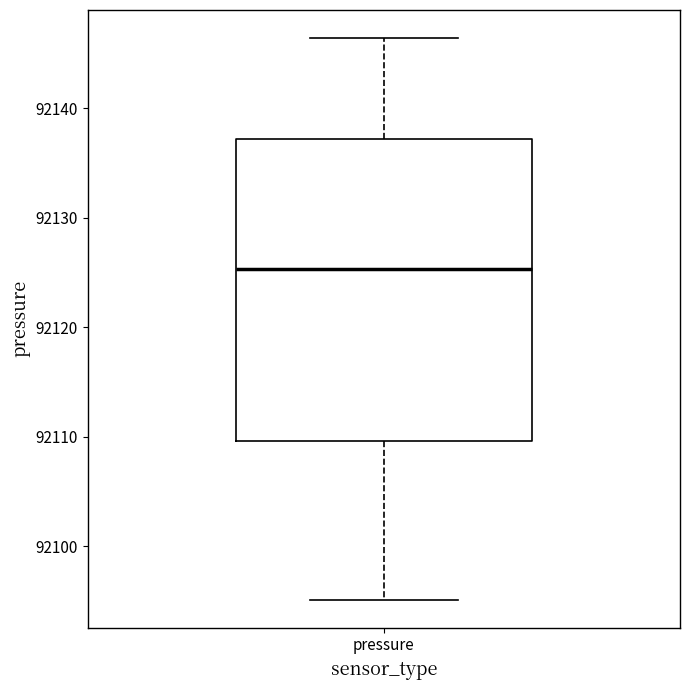

Read this box plot against the y-axis: the position of the median line, the range covered by the box, and the ends of both whiskers. The values are not printed on the chart, so give them approximately, as read against the axis.

median 92125, box 92110 to 92137, whiskers 92095 to 92146